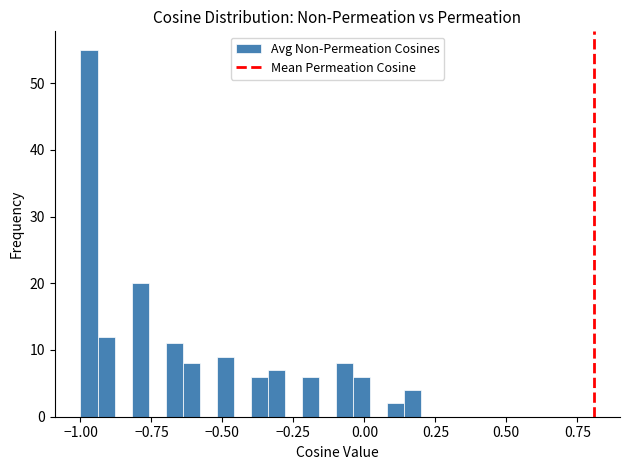

Read against the x-axis, roughly where is the centre of the tallest bar?

-0.95